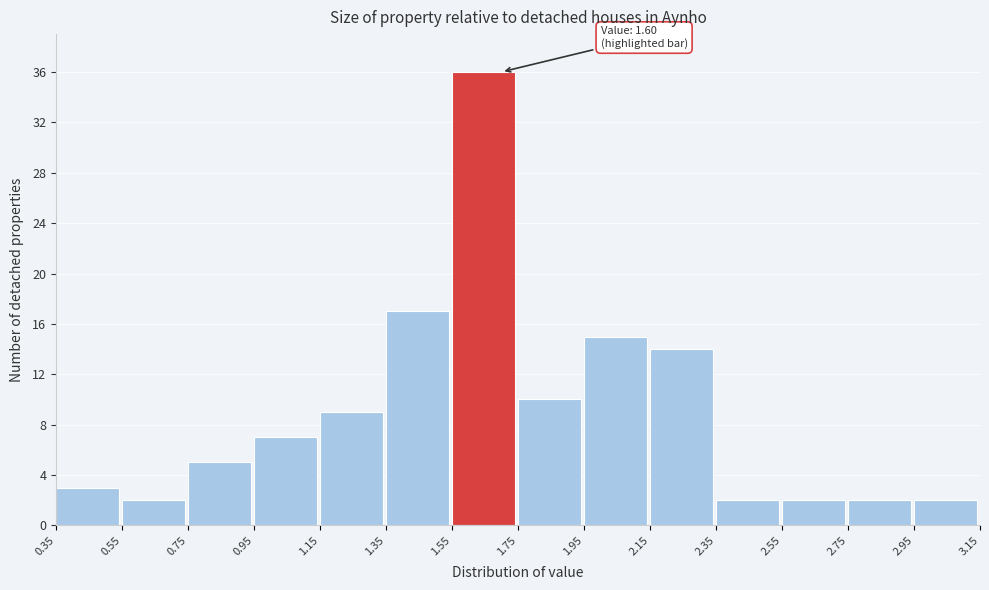

Which range on the x-axis has the tallest bar?

1.55 to 1.75